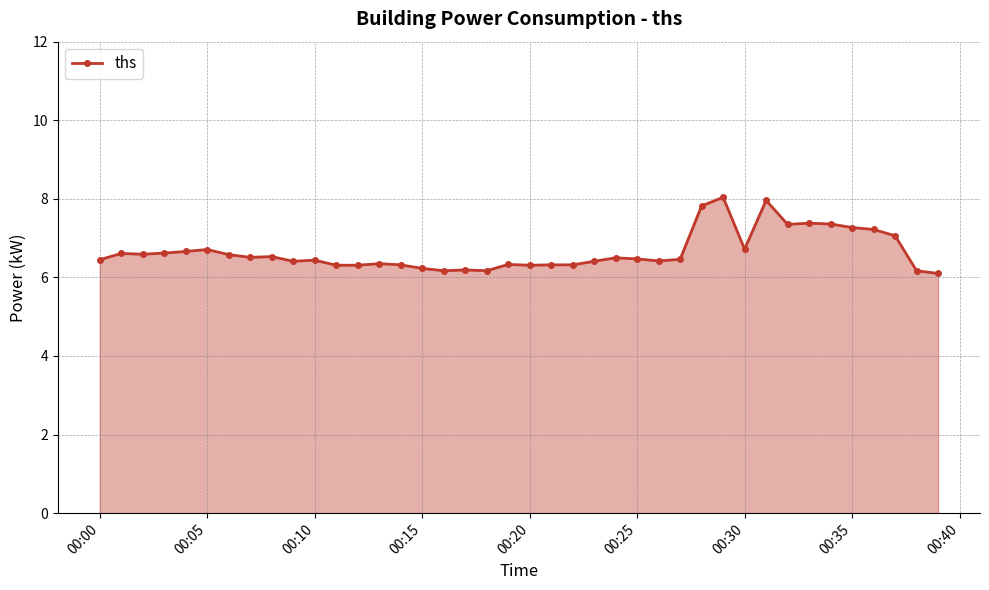

What is the value of the 12th point from the left?

6.3